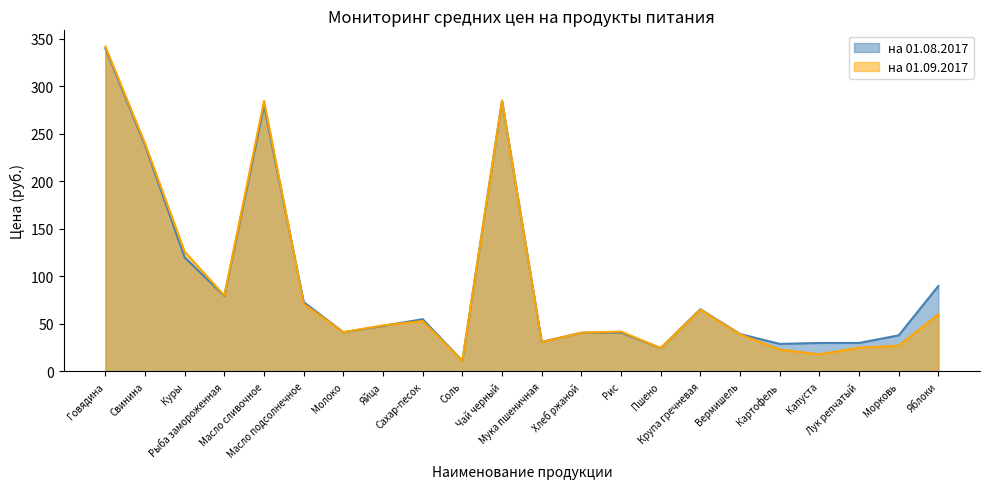

Does the chart have visible grid lines?

No